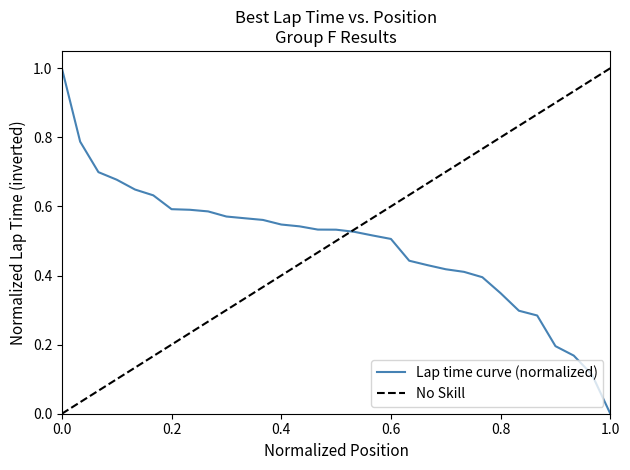

What is the highest value of the Lap time curve (normalized) series?

1.0